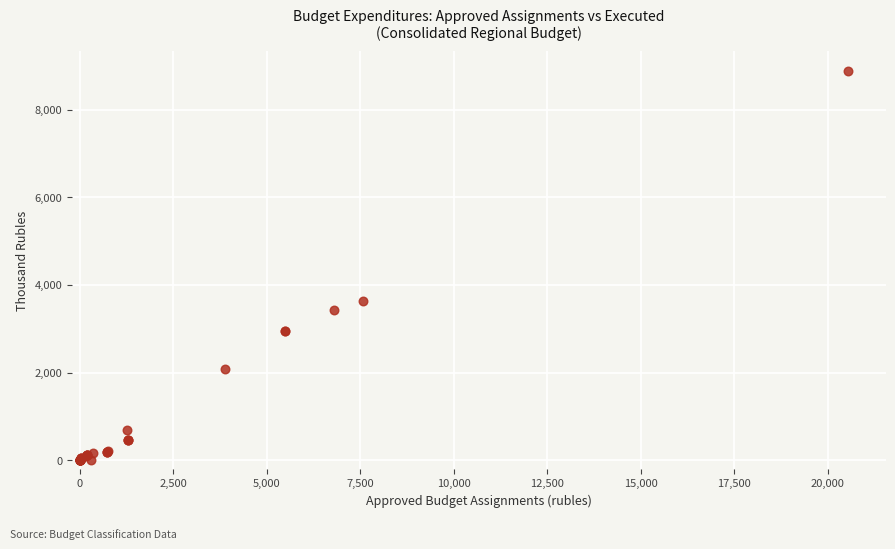

What Y value in the scatter plot is closest to 4442?

3642.4